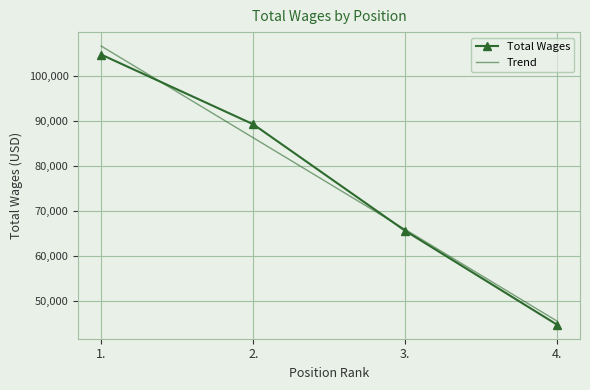

Count the number of categories in the chart.

4